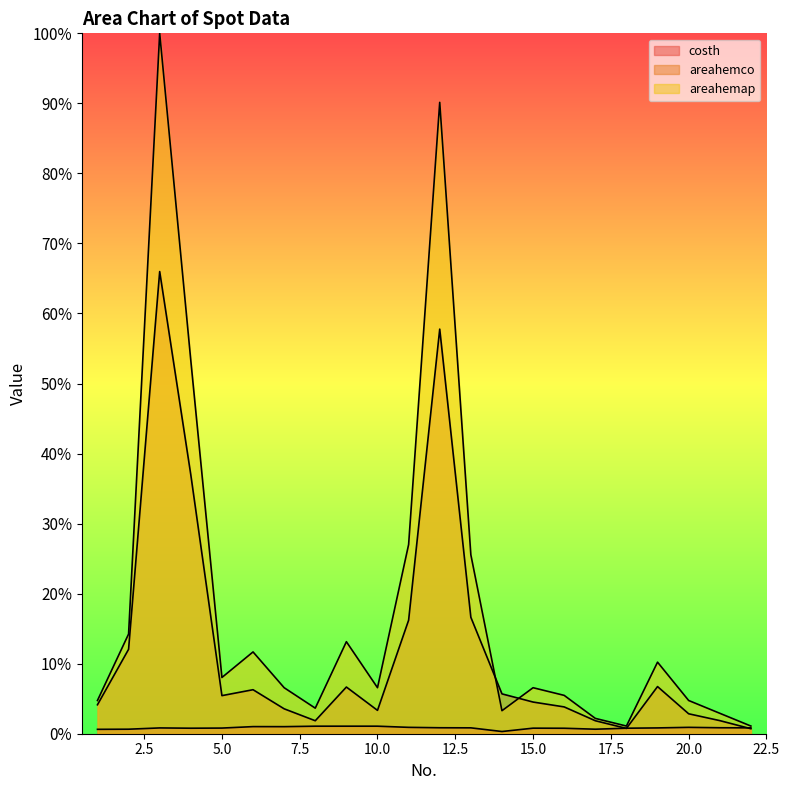

Reading left to right, transcribe all the data shown in this chart.

costh: 1=0.6	2=0.6	3=0.8	4=0.8	5=0.8	6=1.0	7=1.0	8=1.1	9=1.1	10=1.1	11=0.9	12=0.9	13=0.8	14=0.3	15=0.8	16=0.8	17=0.6	18=0.8	19=0.8	20=0.9	21=0.9	22=0.8
areahemco: 1=4.1	2=12.1	3=66.0	4=37.0	5=5.4	6=6.3	7=3.6	8=1.9	9=6.7	10=3.3	11=16.2	12=57.8	13=16.6	14=5.7	15=4.5	16=3.8	17=1.9	18=0.8	19=6.7	20=2.8	21=1.9	22=0.7
areahemap: 1=4.7	2=14.2	3=100.0	4=53.3	5=8.0	6=11.7	7=6.6	8=3.6	9=13.1	10=6.6	11=27.0	12=90.1	13=25.5	14=3.3	15=6.6	16=5.5	17=2.2	18=1.1	19=10.2	20=4.7	21=2.9	22=1.1